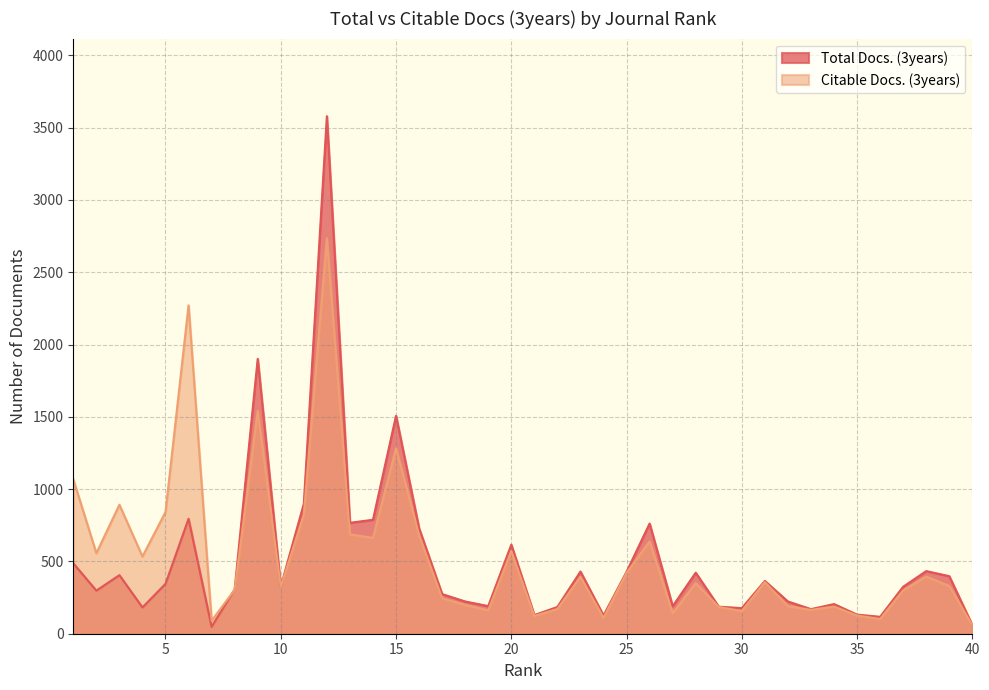

What is the difference between the maximum and minimum values in the Total Docs. (3years) series?

3531